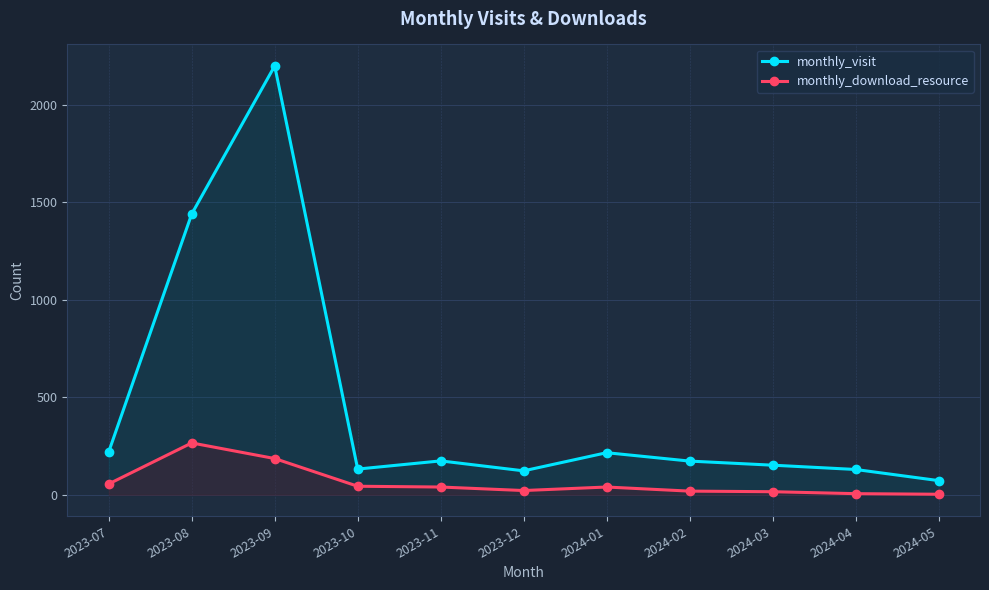

Where is the first local minimum for monthly_download_resource?

2023-12